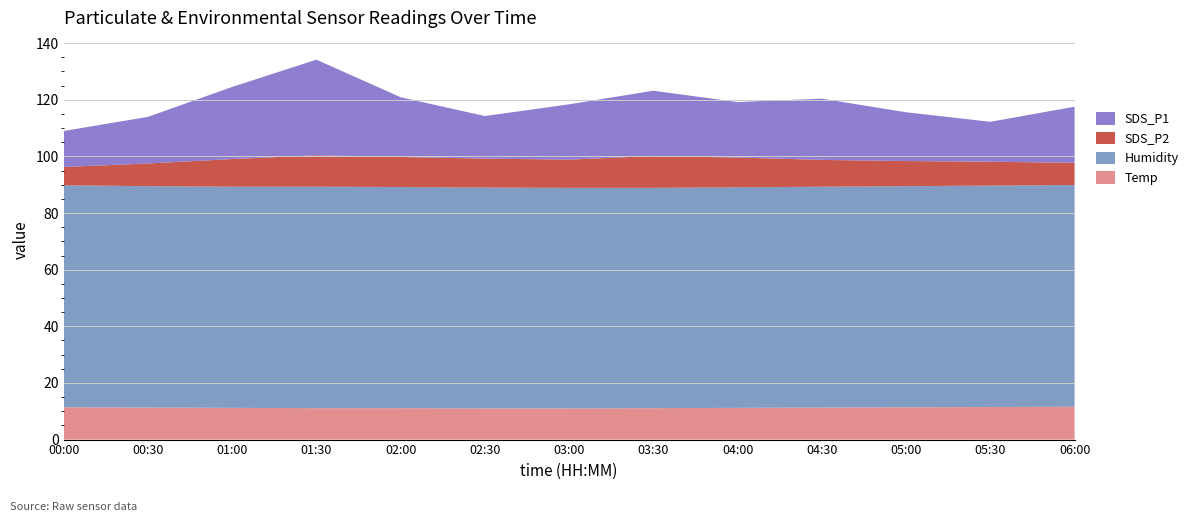

Reading left to right, what are all the values shown in this chart?

Temp: 00:00=11.4	00:30=11.3	01:00=11.2	01:30=11.1	02:00=11.1	02:30=11.0	03:00=11.0	03:30=11.1	04:00=11.2	04:30=11.3	05:00=11.4	05:30=11.5	06:00=11.6
Humidity: 00:00=78.4	00:30=78.2	01:00=78.1	01:30=78.2	02:00=78.1	02:30=78.0	03:00=77.9	03:30=77.8	04:00=77.9	04:30=78.0	05:00=78.1	05:30=78.2	06:00=78.3
SDS_P2: 00:00=6.5	00:30=8.0	01:00=9.8	01:30=11.1	02:00=10.6	02:30=10.2	03:00=9.9	03:30=11.3	04:00=10.5	04:30=9.5	05:00=8.9	05:30=8.4	06:00=7.8
SDS_P1: 00:00=12.7	00:30=16.5	01:00=25.5	01:30=33.8	02:00=21.1	02:30=15.0	03:00=19.6	03:30=23.0	04:00=19.6	04:30=21.6	05:00=17.2	05:30=14.1	06:00=19.8